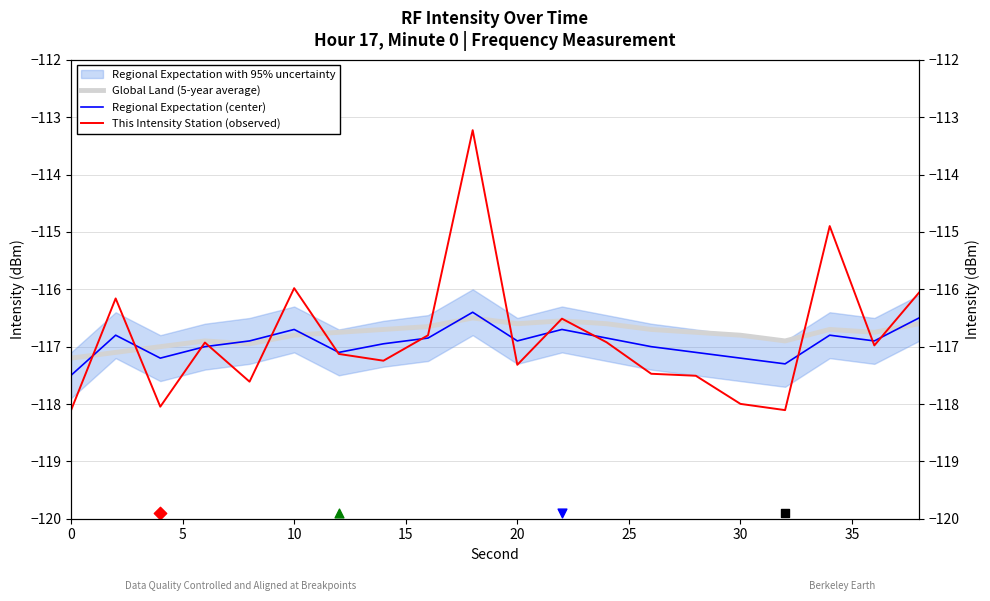

Which series reaches the minimum Y coordinate?

This Intensity Station (observed)